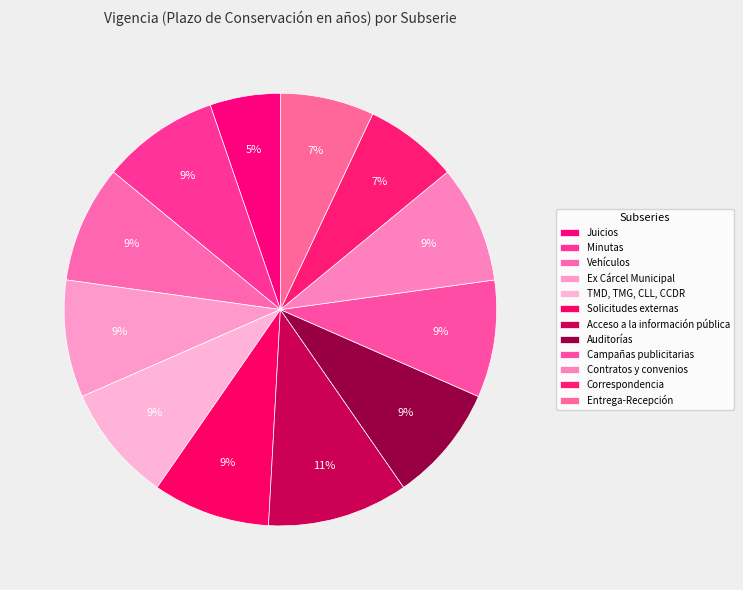

Is it true that Acceso a la información pública is 17% of the pie?

False